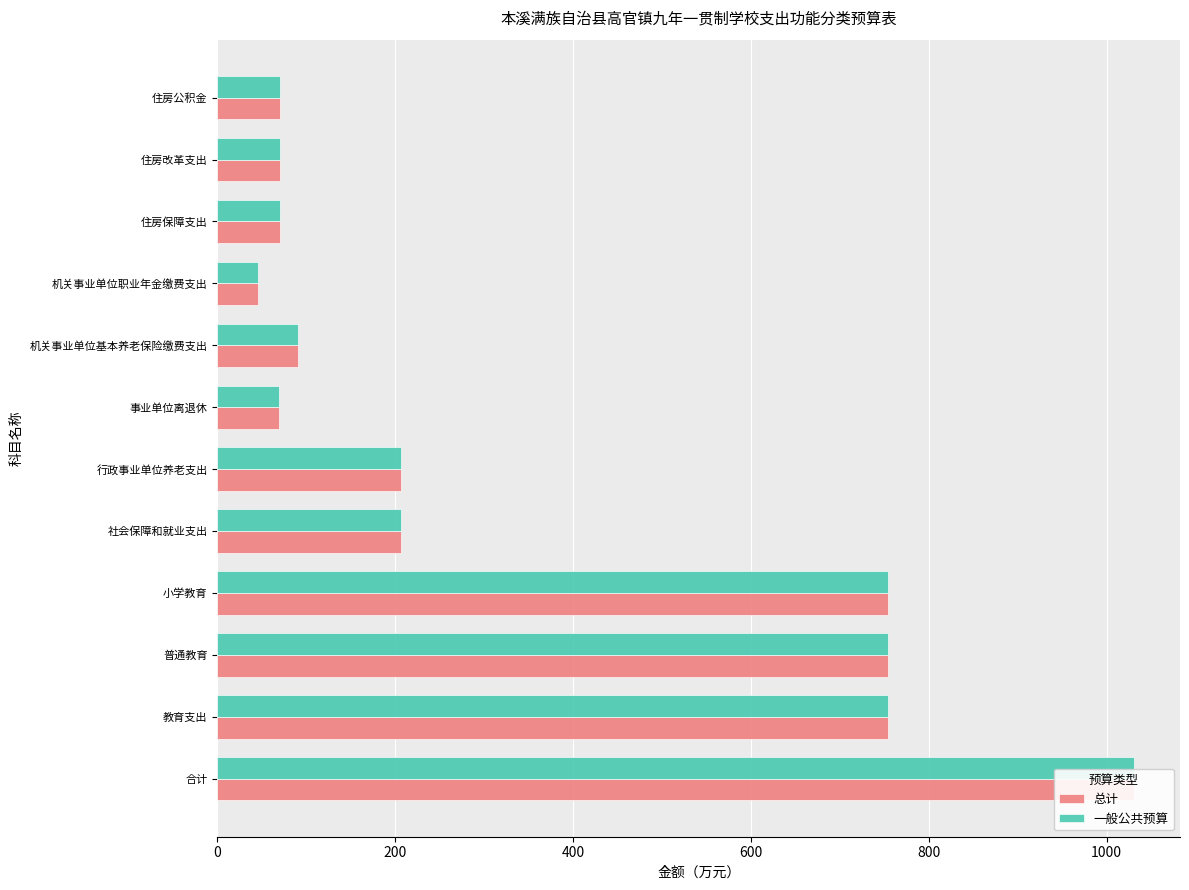

What is the difference between the second highest and second lowest values in the 一般公共预算 series?

684.1